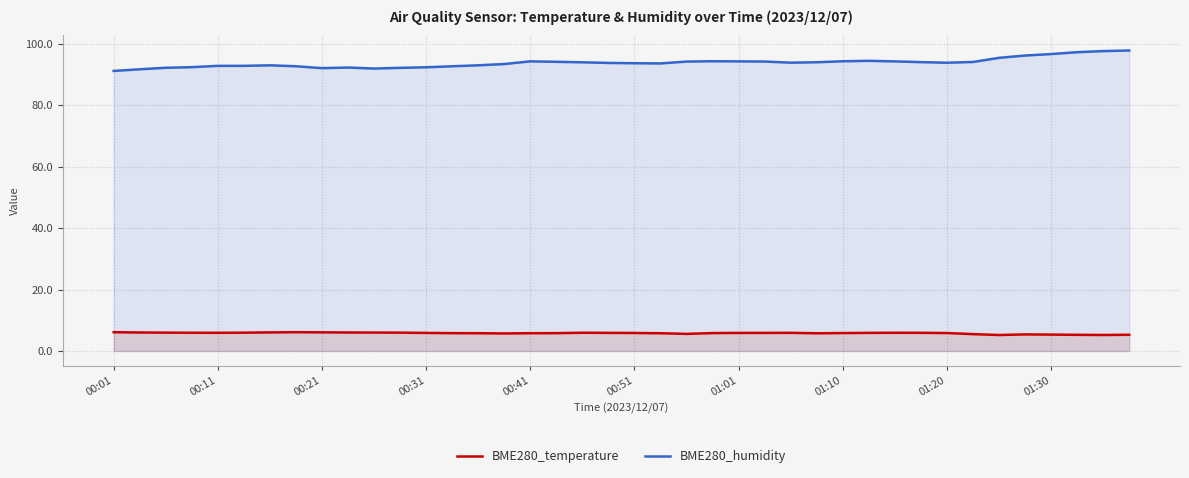

True or false: BME280_temperature has more than 0 interior local peaks.

True